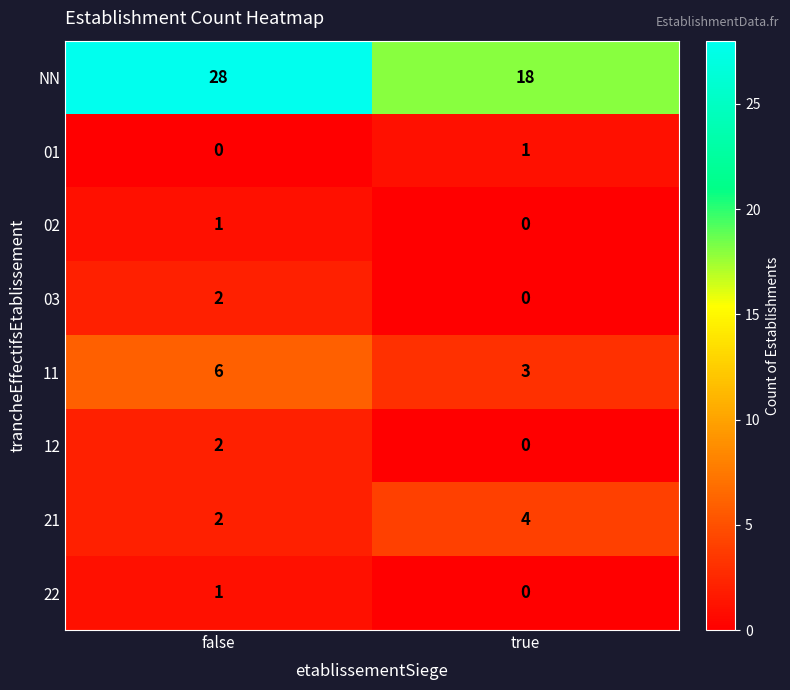

Count the number of data series in this chart.

8